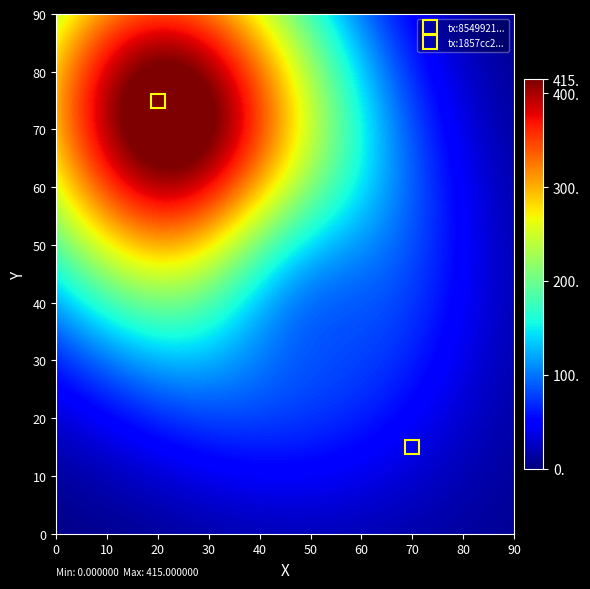

Reading left to right, transcribe all the data shown in this chart.

8549921eb39260e1023a10b5cb56e98404b72dc: direction=-1	io_index=415
1857cc2ee0262be3cd84a91282fabb953e648d0: direction=1	io_index=12